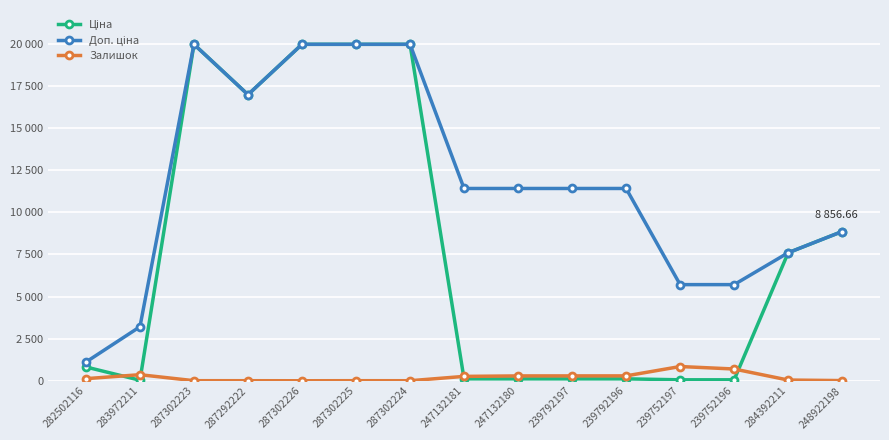

Is the value of Ціна at 239792197 greater than the value of Доп. ціна at 239792196?

No